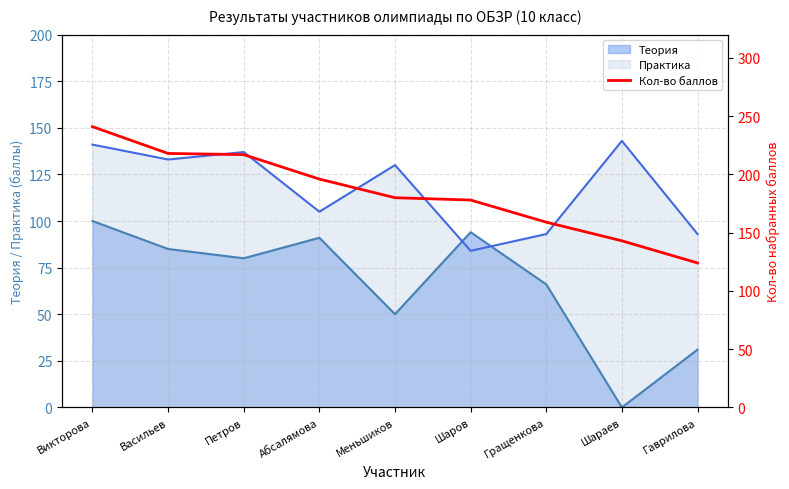

List the labels in order of value, largest first.

Викторова, Васильев, Петров, Абсалямова, Меньшиков, Шаров, Гращенкова, Шараев, Гаврилова